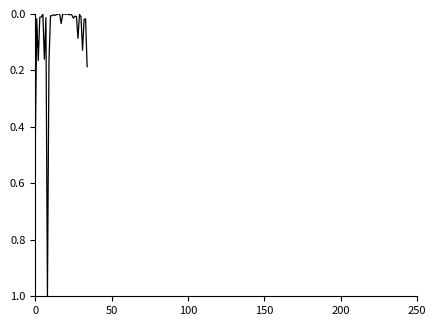

What is the greatest value displayed?

1.0